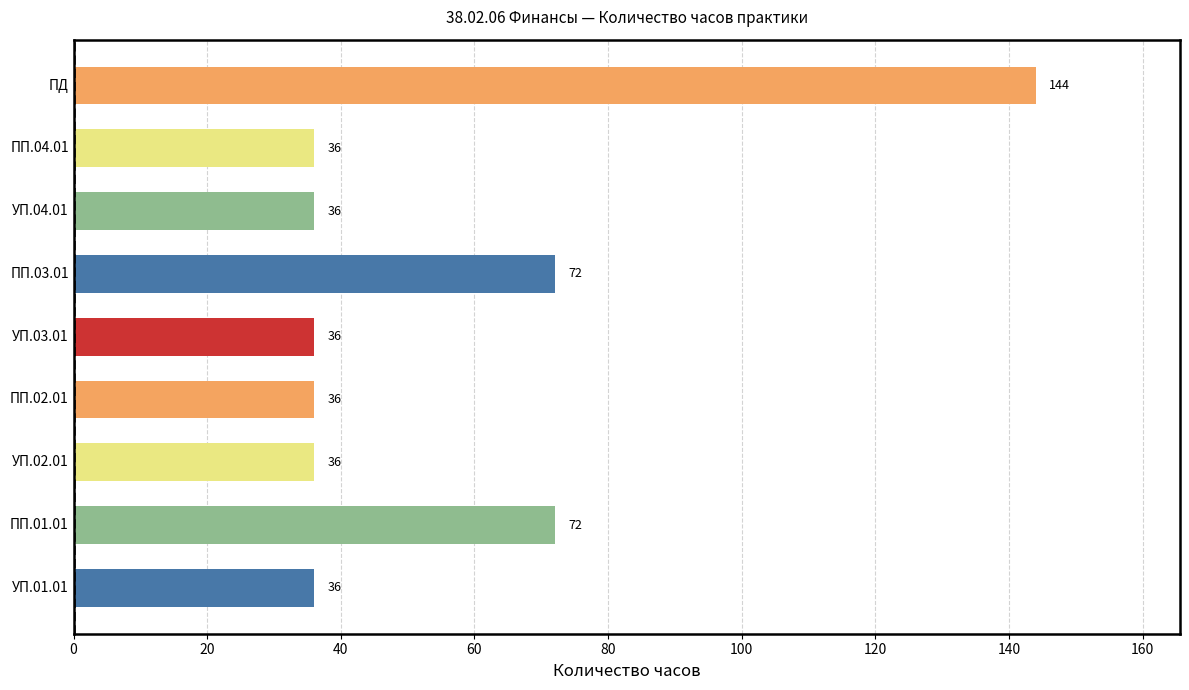

What is the maximum value shown in the chart?

144